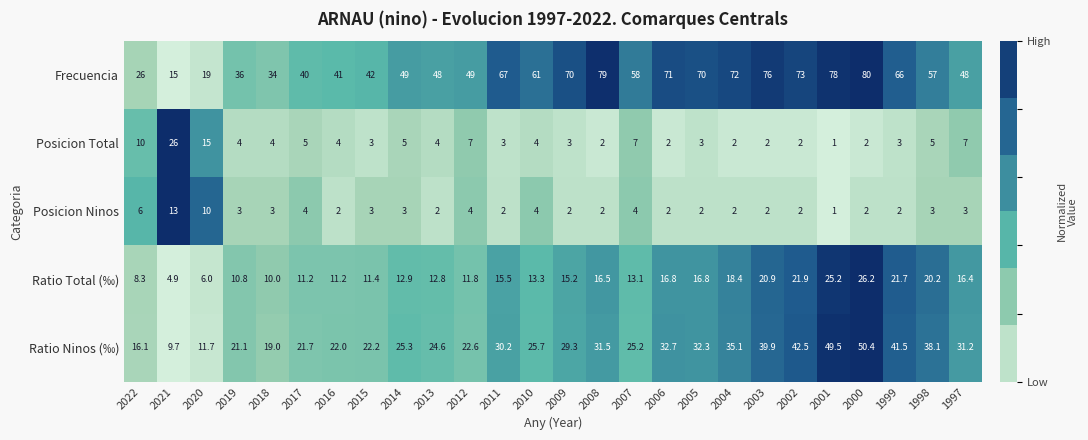

Which category has the lowest value in the Posicion Ninos series?

2001